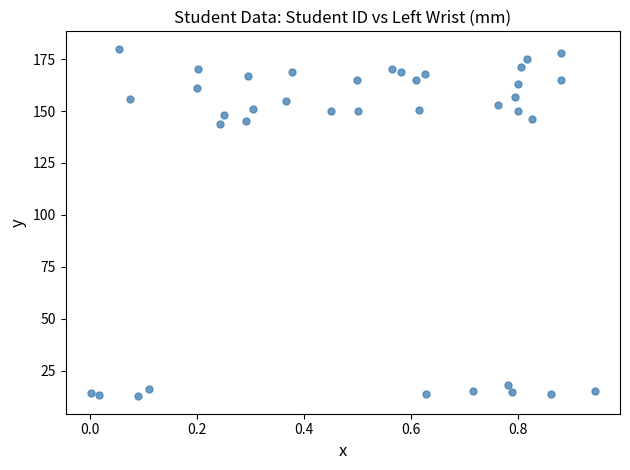

What is the range of X values (max minus min)?

0.9